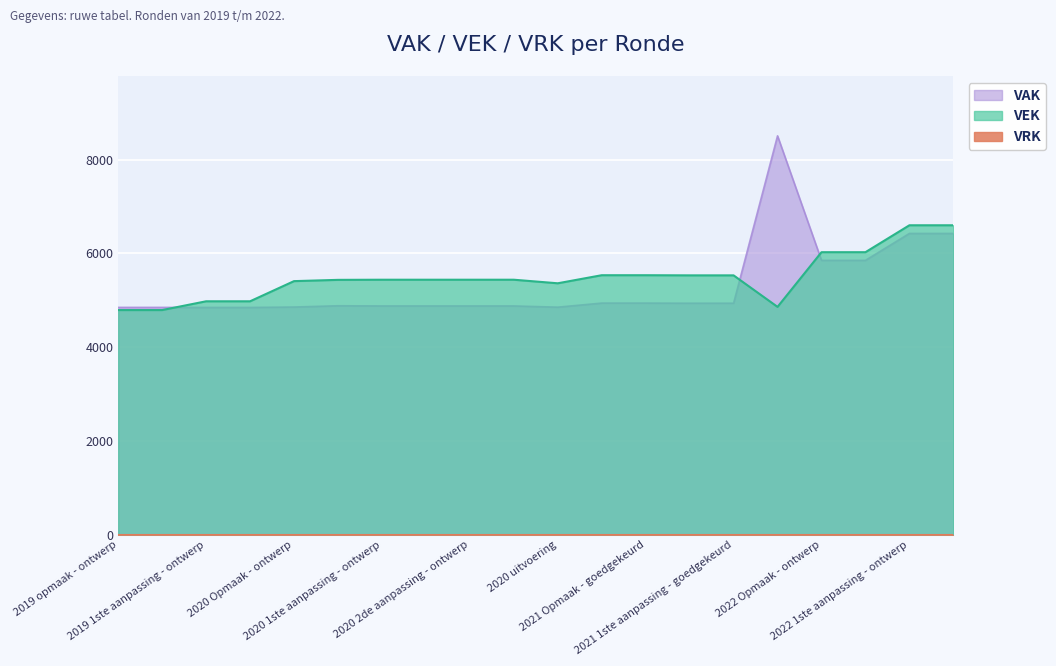

Which series has the largest range (max minus min)?

VAK